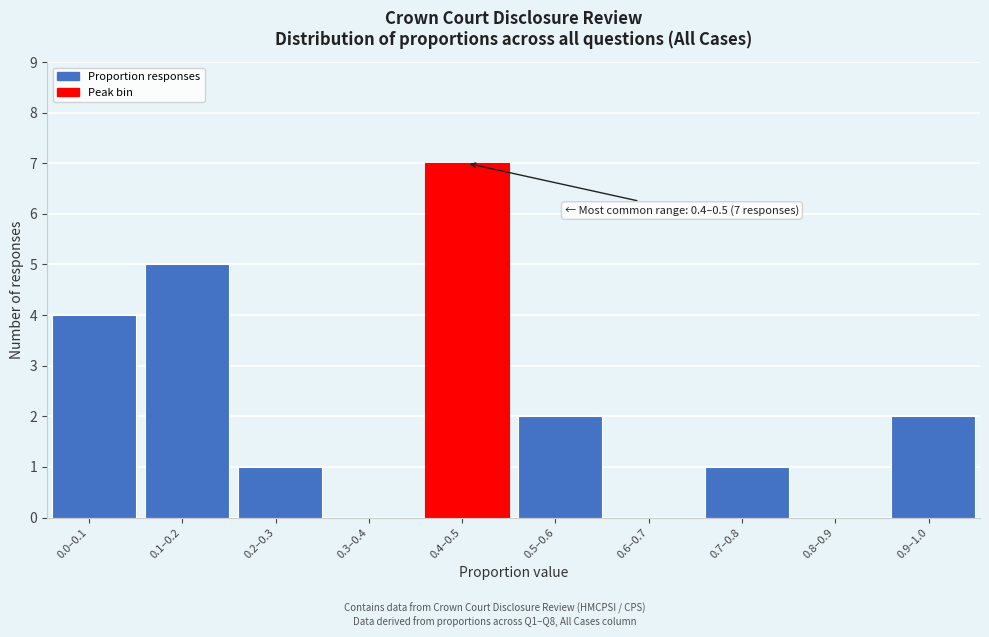

Reading left to right, list all the values displayed in this chart.

0.0–0.1=4	0.1–0.2=5	0.2–0.3=1	0.3–0.4=0	0.4–0.5=7	0.5–0.6=2	0.6–0.7=0	0.7–0.8=1	0.8–0.9=0	0.9–1.0=2